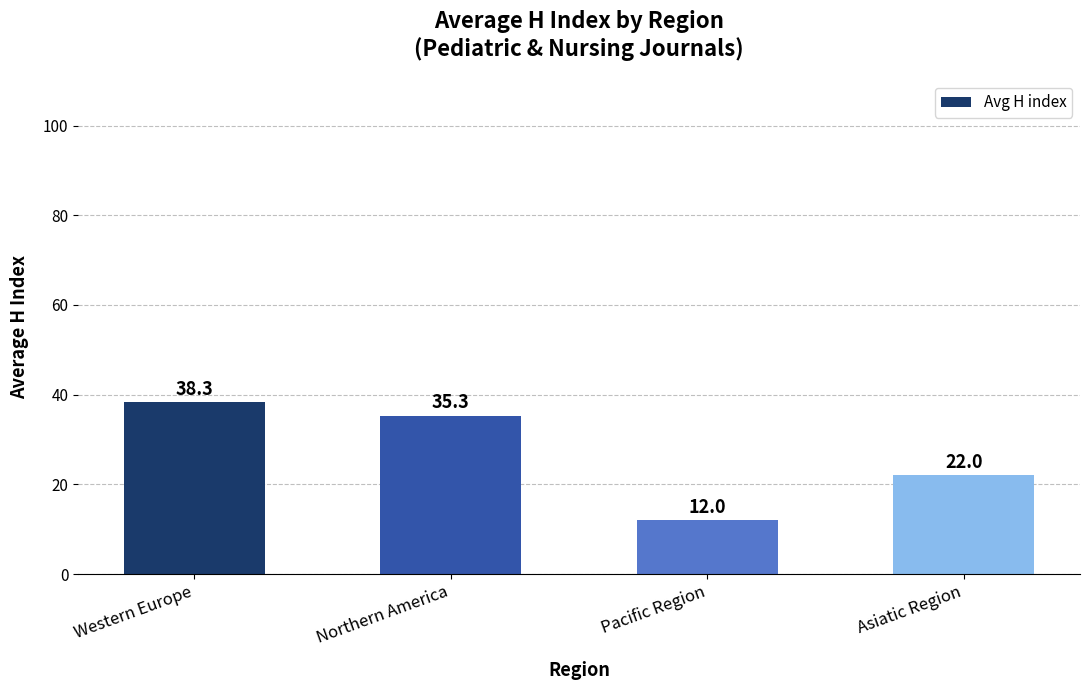

Between Western Europe and Asiatic Region, which is larger?

Western Europe